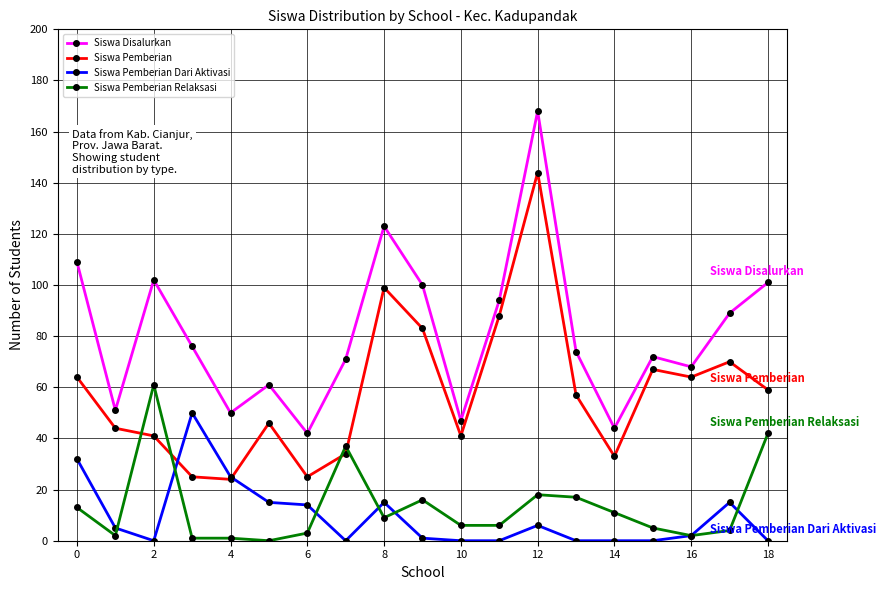

List the series in order of their peak value, lowest first.

Siswa Pemberian Dari Aktivasi, Siswa Pemberian Relaksasi, Siswa Pemberian, Siswa Disalurkan